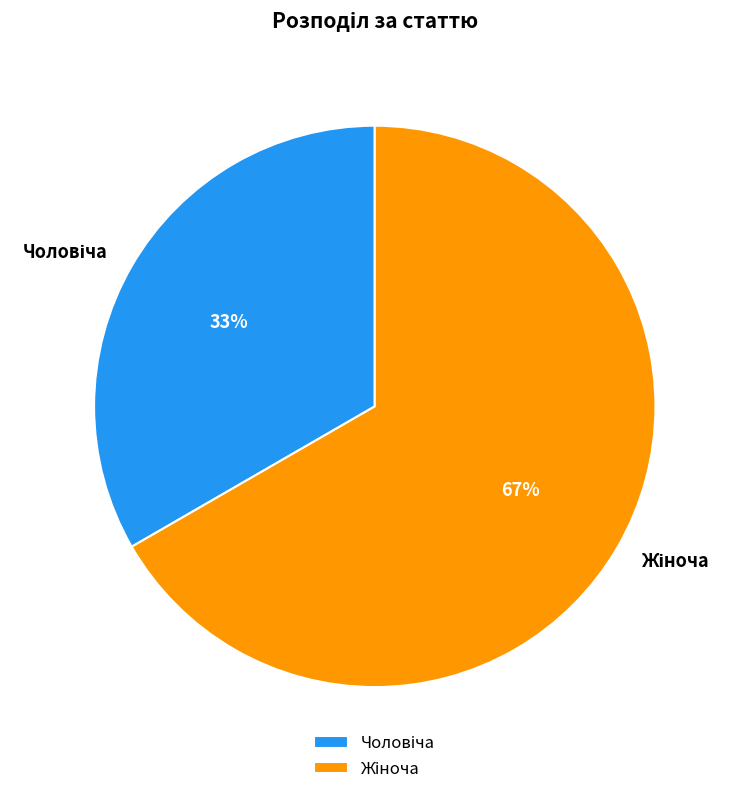

To the nearest percent, what is the average slice percentage?

50%